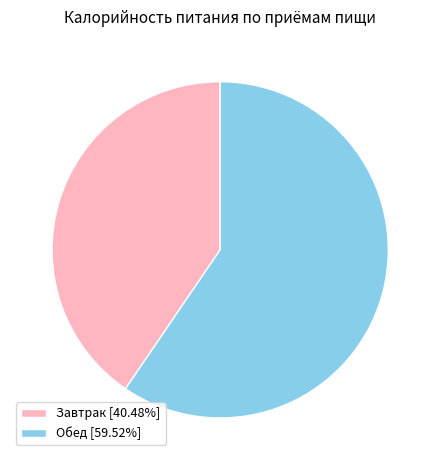

Is the sum of Завтрак [40.48%] and Обед [59.52%] greater than half?

Yes